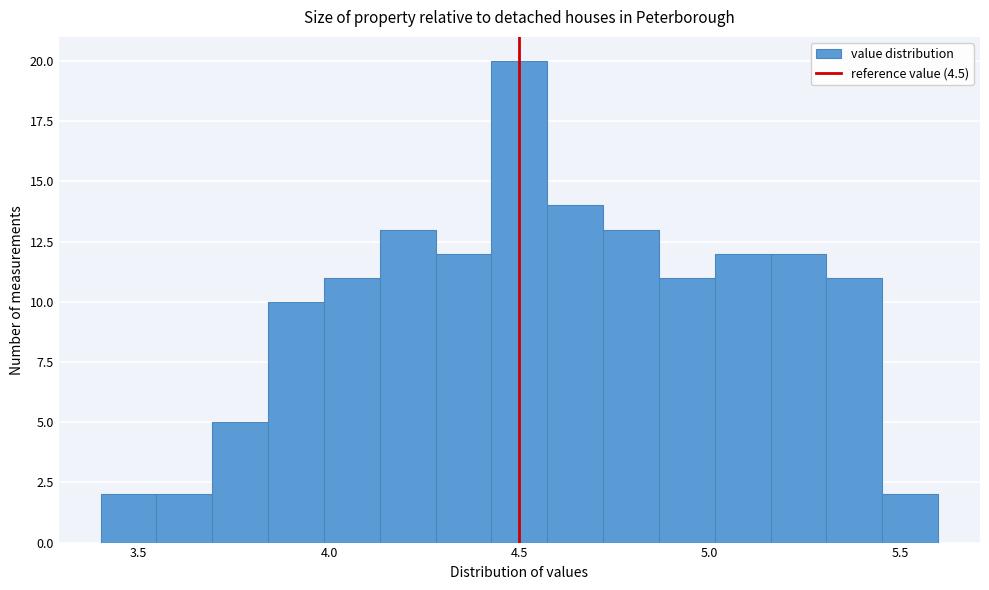

Read against the x-axis, roughly where is the centre of the tallest bar?

4.50